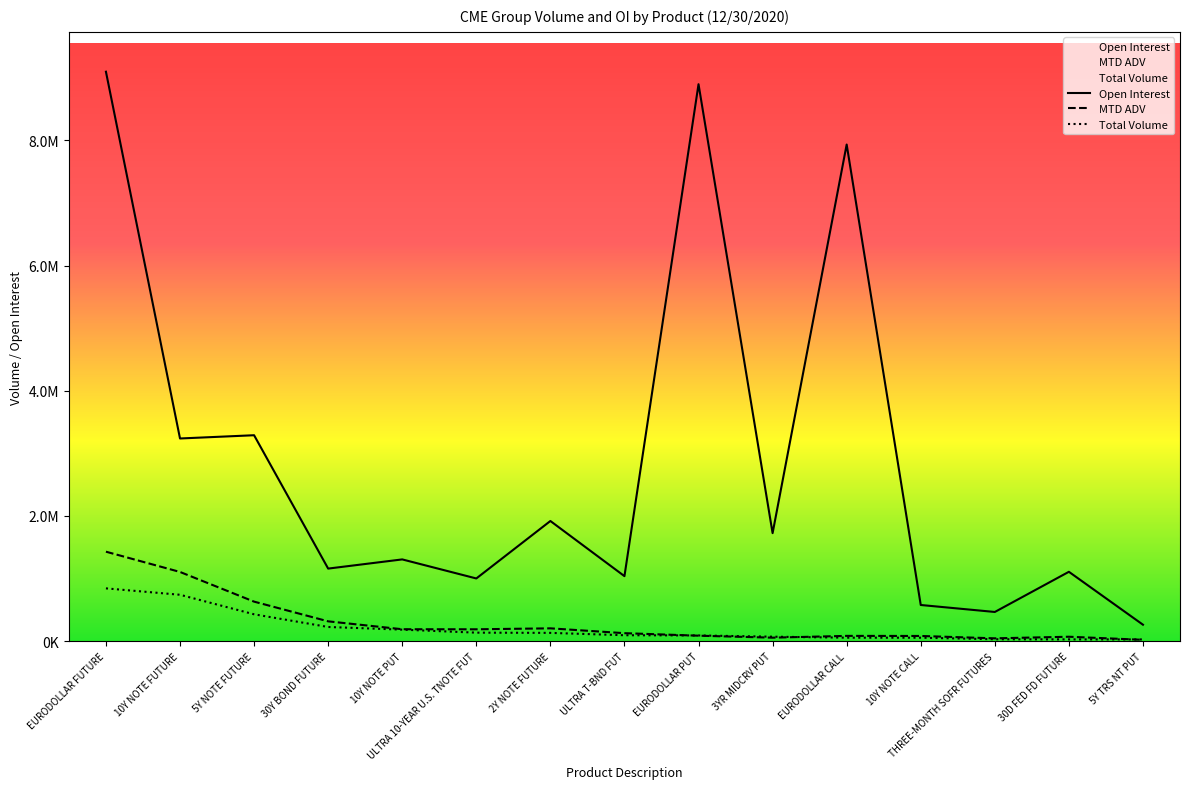

What is the difference between the maximum and minimum values in the Open Interest series?

8832353